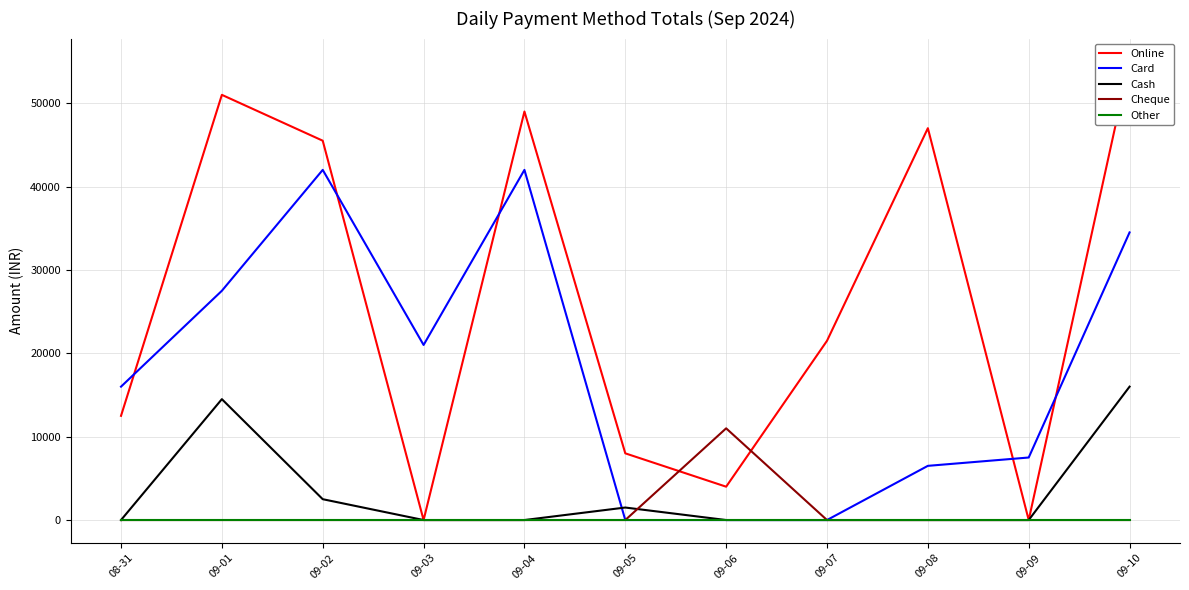

What are all the series names shown in the legend?

Online, Card, Cash, Cheque, Other